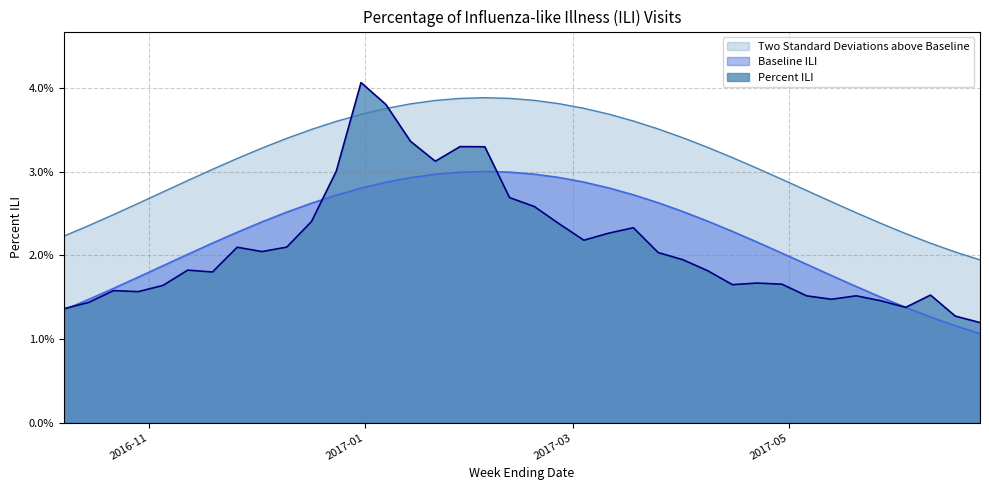

Which series changed the most between 2017-01-21 and 2017-03-25?

Percent ILI